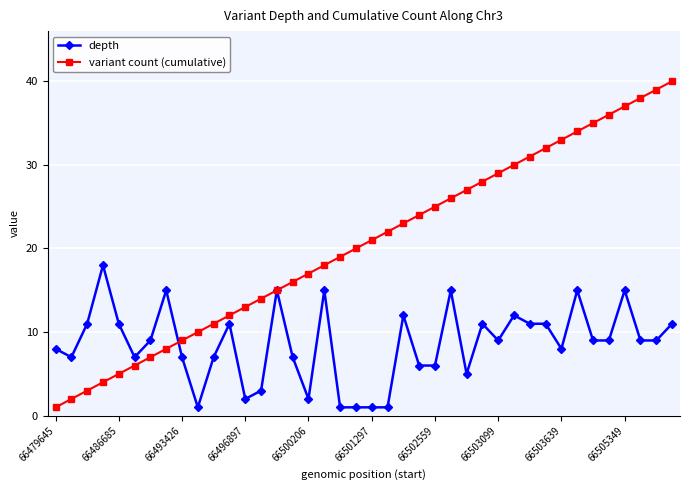

True or false: depth has more than 1 points higher than both neighbors.

True